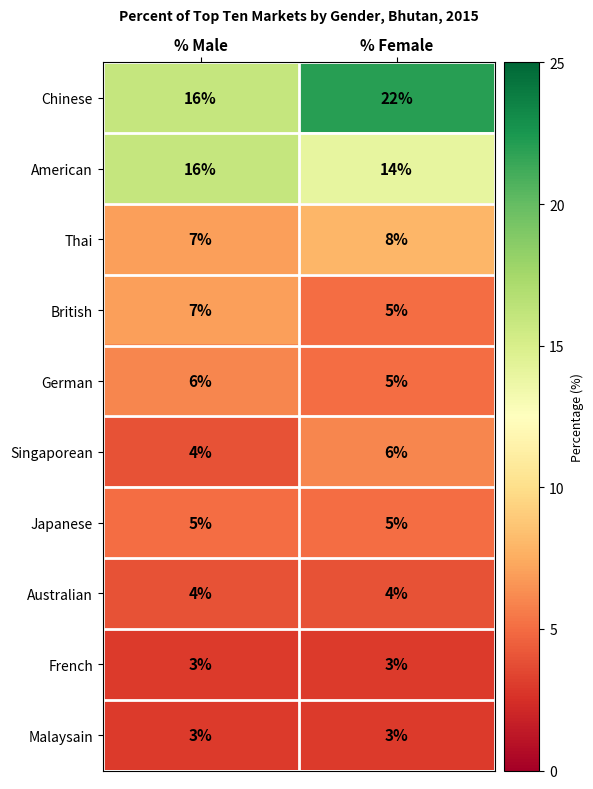

What value does the Australian series have at % Male?

4